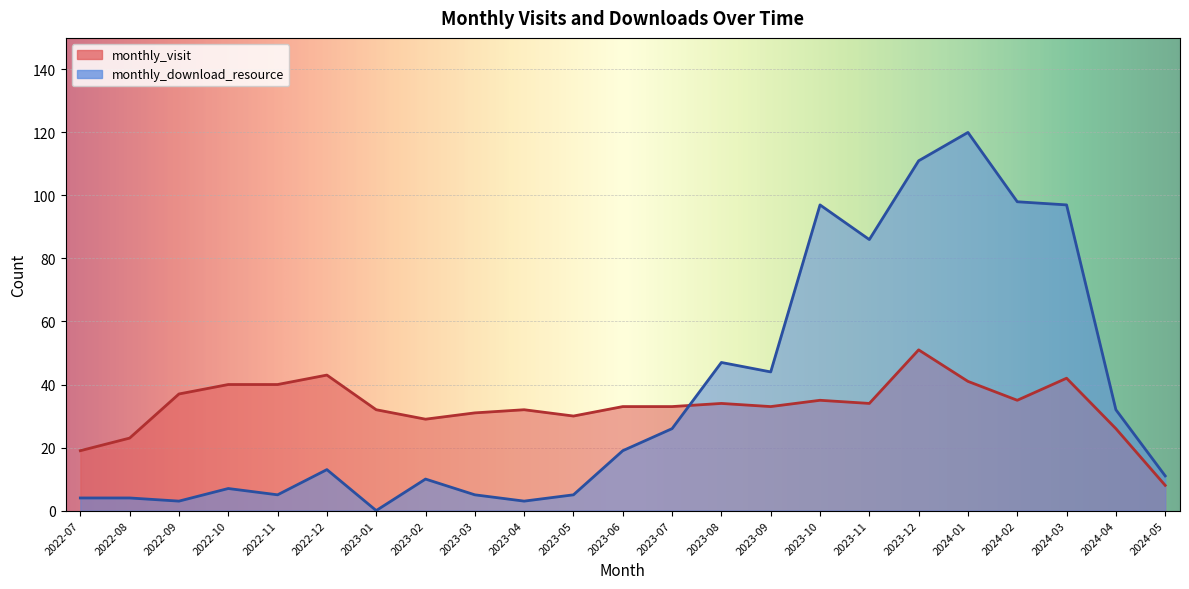

What are all the series names shown in the legend?

monthly_visit, monthly_download_resource